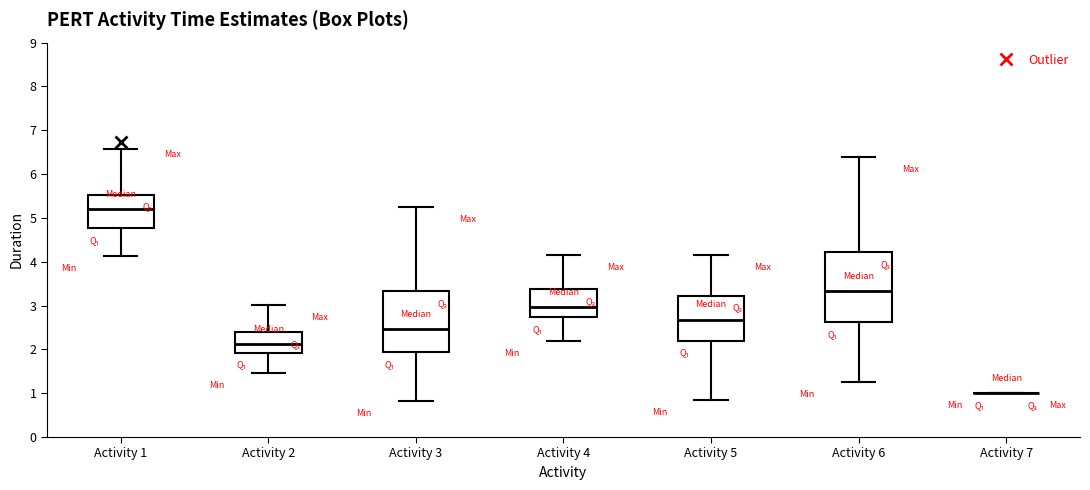

Reading left to right, transcribe this box plot: for each box, give where its median line is, the range the box spans, and where its two whiskers end, as read against the y-axis. The values are not printed on the chart, so give them approximately, as read against the axis.

Activity 1: median 5.2, box 4.8 to 5.5, whiskers 4.1 to 6.6
Activity 2: median 2.1, box 1.9 to 2.4, whiskers 1.5 to 3.0
Activity 3: median 2.5, box 1.9 to 3.3, whiskers 0.8 to 5.2
Activity 4: median 3.0, box 2.7 to 3.4, whiskers 2.2 to 4.2
Activity 5: median 2.7, box 2.2 to 3.2, whiskers 0.8 to 4.1
Activity 6: median 3.3, box 2.6 to 4.2, whiskers 1.2 to 6.4
Activity 7: box collapsed to a line at 1.0, whiskers 1.0 to 1.0